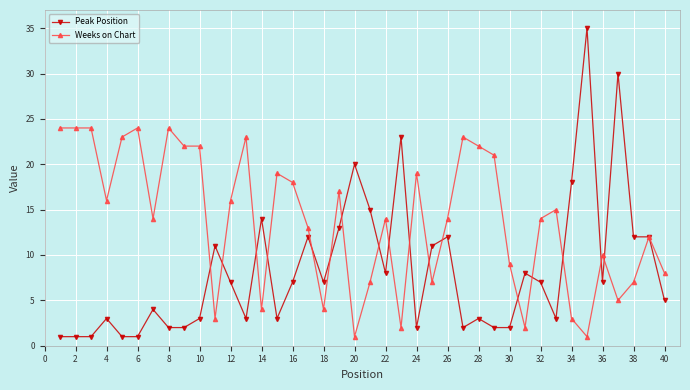

Which series has the largest total across all categories?

Weeks on Chart